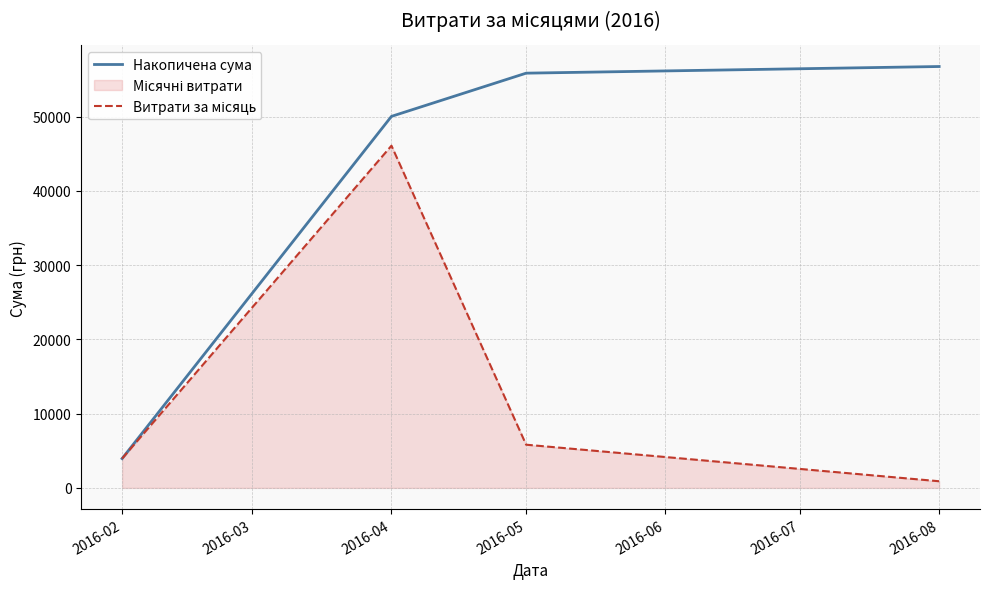

Reading left to right, what are all the values shown in this chart?

Накопичена сума: 3949.9	50044.3	55863.3	56759.6
Витрати за місяць: 3949.9	46094.4	5819.0	896.3